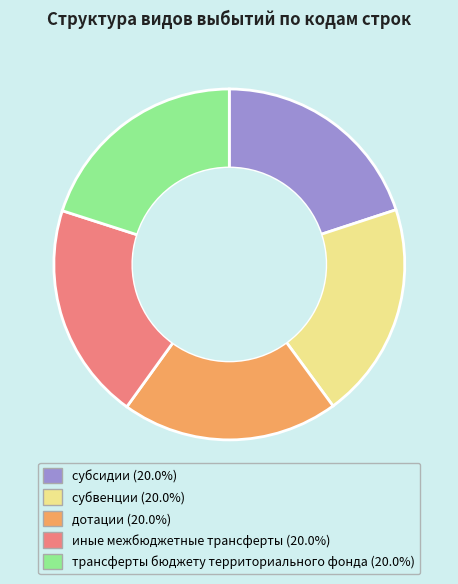

True or false: дотации accounts for 20% of the total.

True